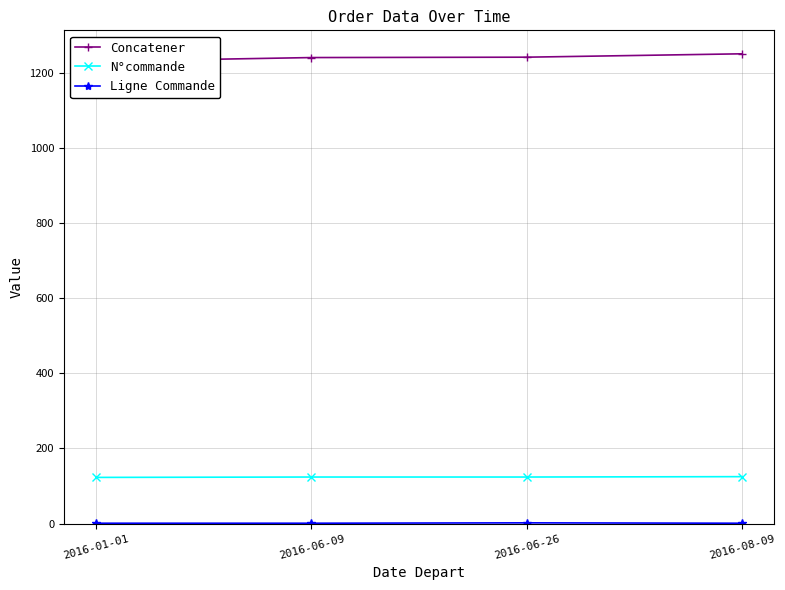

Is this an area chart (filled region under the line)?

No